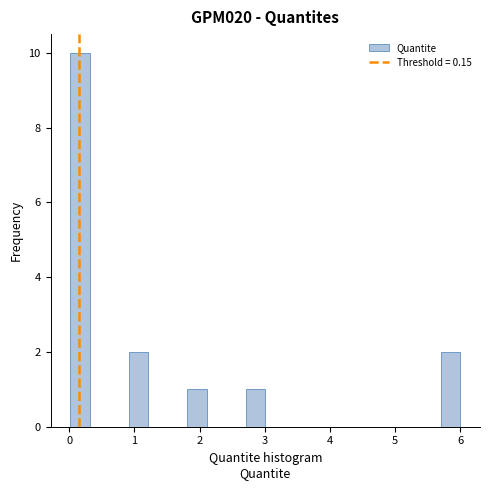

Around what value on the x-axis is the tallest bar? Give the approximate position of its centre, as read against the axis.

0.2